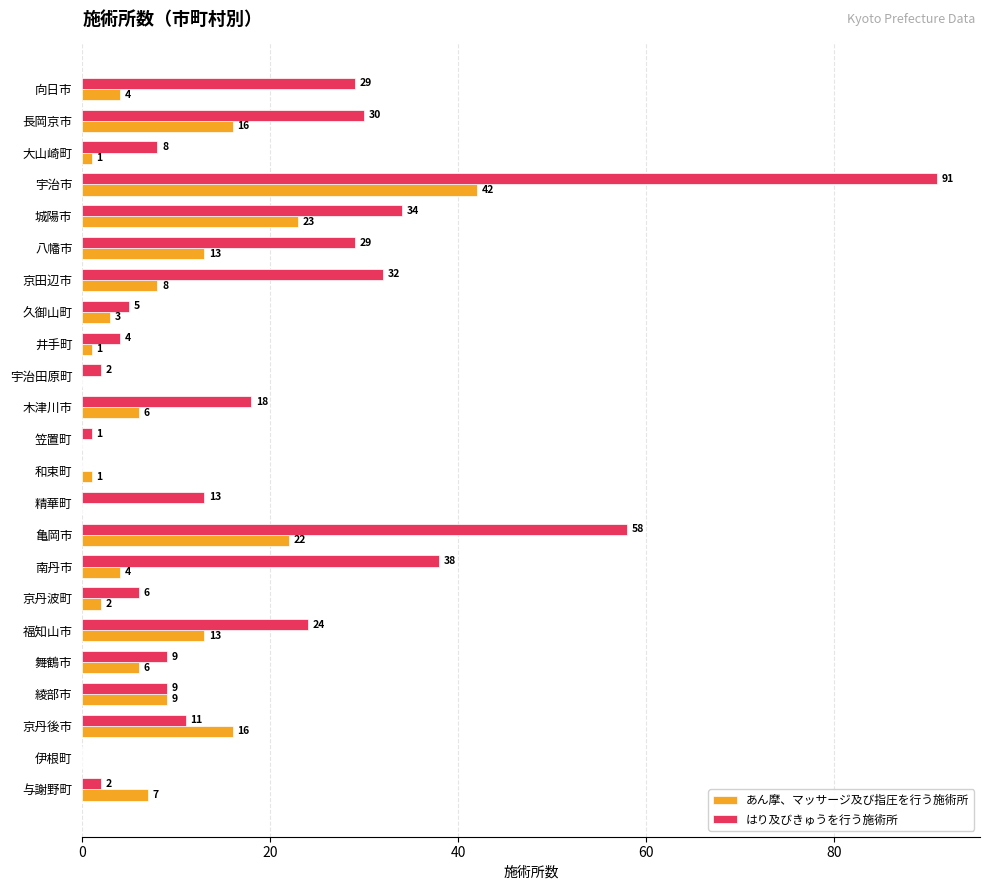

Count the number of data series in this chart.

2